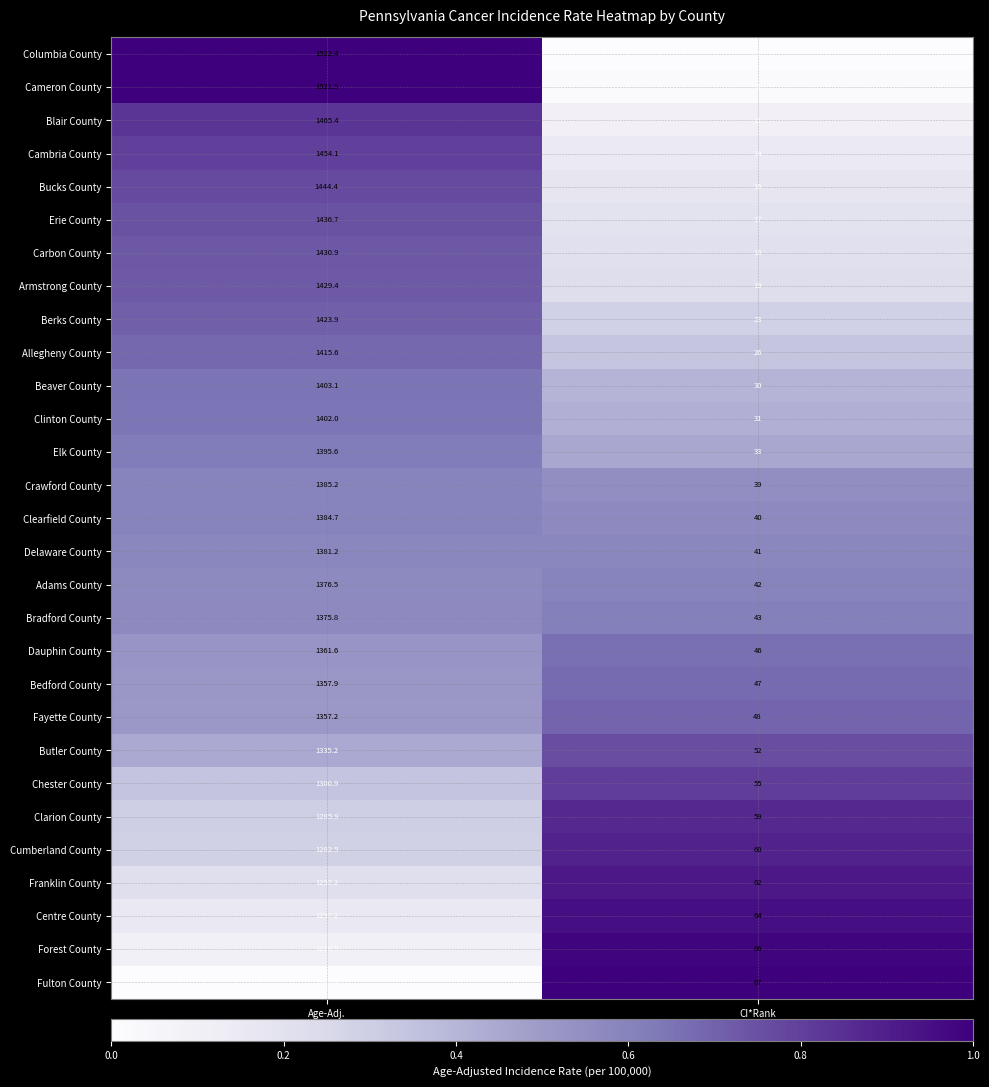

List the series in order of their peak value, highest first.

Columbia County, Cameron County, Blair County, Cambria County, Bucks County, Erie County, Carbon County, Armstrong County, Berks County, Allegheny County, Beaver County, Clinton County, Elk County, Crawford County, Clearfield County, Delaware County, Adams County, Bradford County, Dauphin County, Bedford County, Fayette County, Butler County, Chester County, Clarion County, Cumberland County, Franklin County, Centre County, Forest County, Fulton County